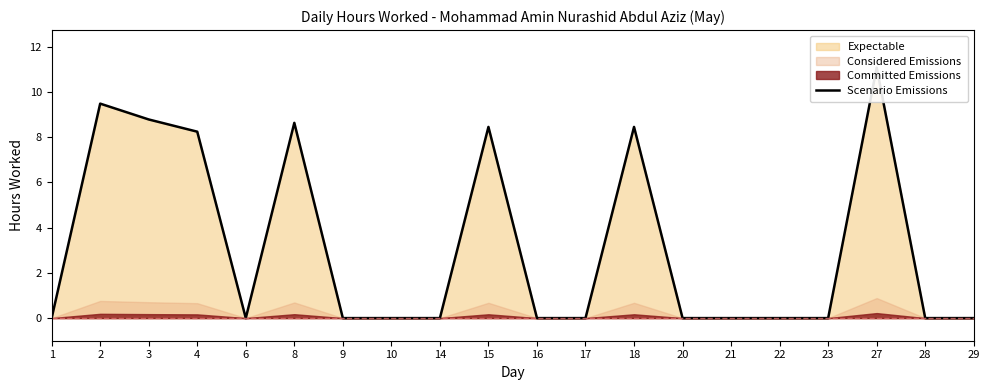

Rank the categories by value from lowest to highest.

1, 6, 9, 10, 14, 16, 17, 20, 21, 22, 23, 28, 29, 4, 15, 18, 8, 3, 2, 27